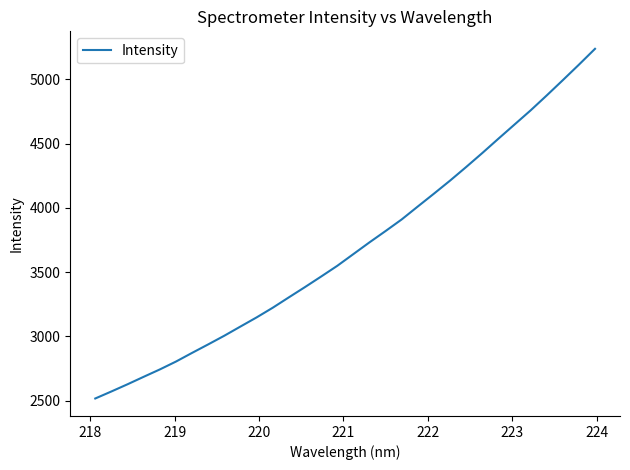

What is the greatest value displayed?

5238.3